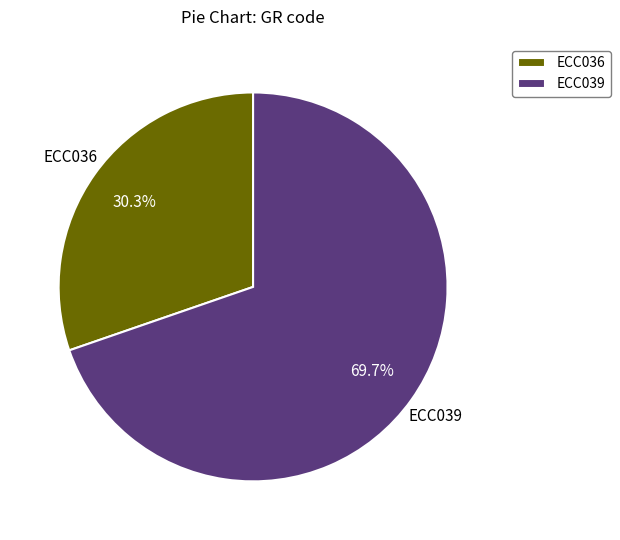

Does ECC039 account for over 50% of the chart?

Yes